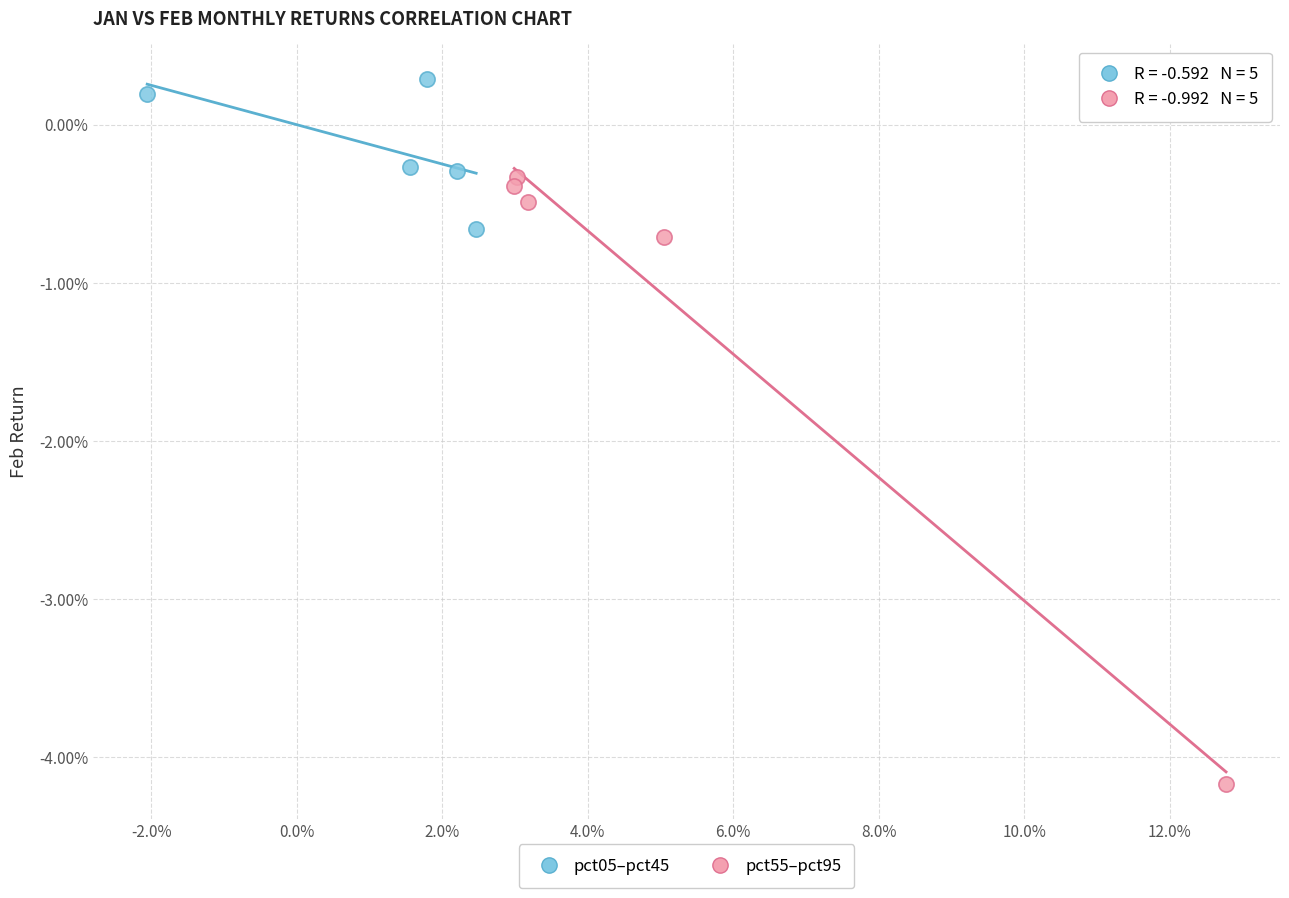

Which series has the widest spread of Y values?

pct55–pct95